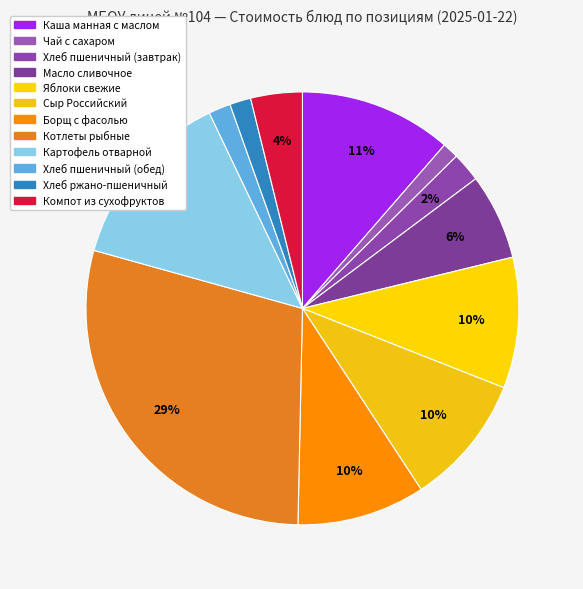

How much of the chart is everything except Котлеты рыбные?

71.0%